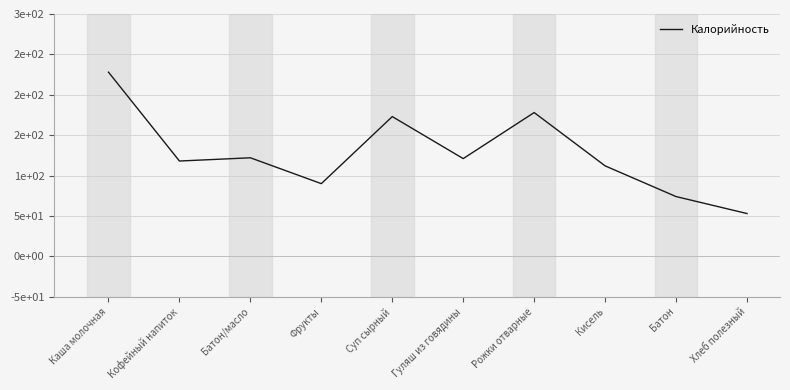

Approximately how many times larger is the value at Кофейный напиток compared to Суп сырный?

0.7